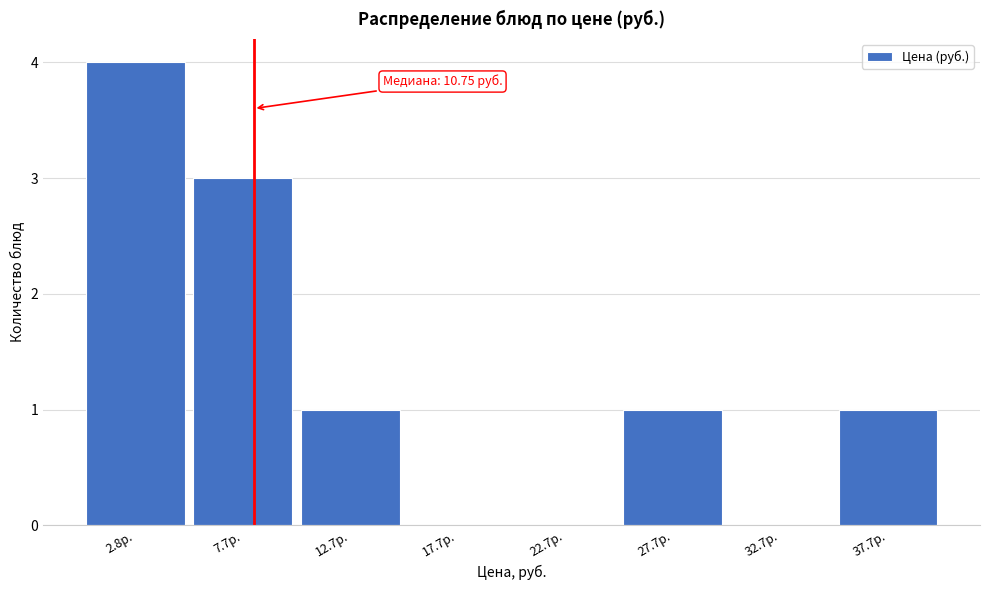

Reading left to right, transcribe all the data shown in this chart.

2.8р.=4	7.7р.=3	12.7р.=1	17.7р.=0	22.7р.=0	27.7р.=1	32.7р.=0	37.7р.=1